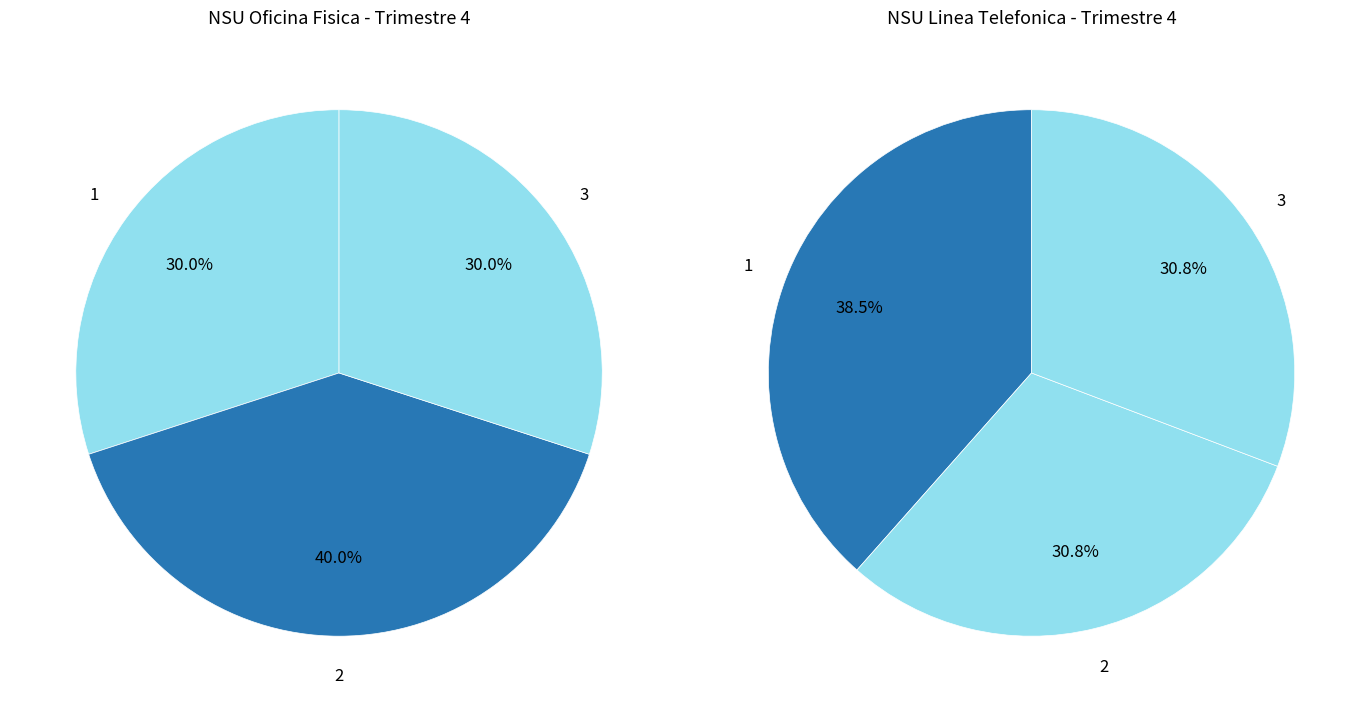

What percentage is the 2 slice, to the nearest percent?

40%